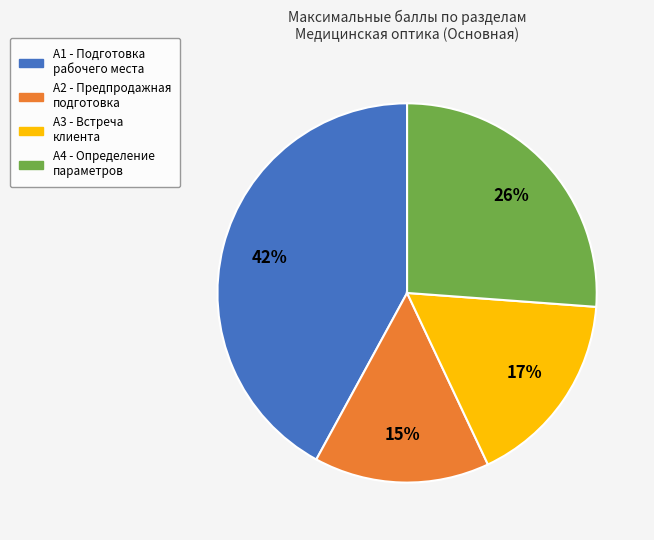

How many slices are in this pie chart?

4